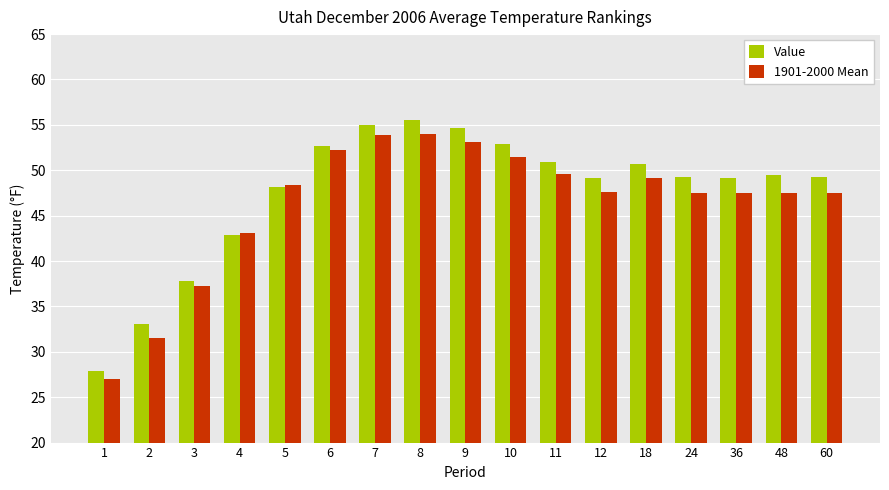

The value of Value at 48 is 23.3. True or false?

False